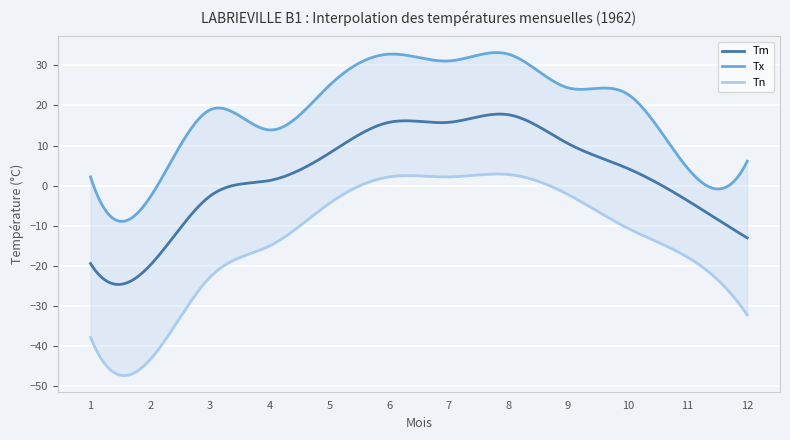

Reading right to left, extract all data points from this chart.

Tm: -13.0	-3.7	4.3	10.5	17.7	15.8	15.8	8.1	1.3	-2.6	-19.8	-19.4
Tx: 6.1	4.4	22.8	24.4	32.8	31.1	32.8	25.0	13.9	18.9	-2.8	2.2
Tn: -32.2	-17.8	-10.6	-2.2	2.8	2.2	2.2	-4.4	-15.0	-22.8	-43.3	-37.8